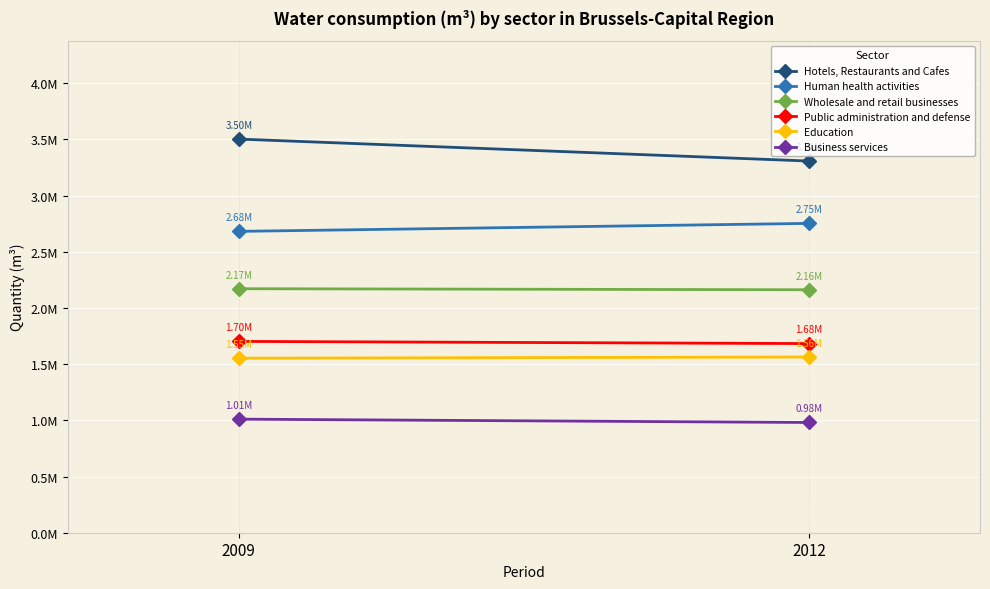

What is the average value of the Education series?

1558537.2